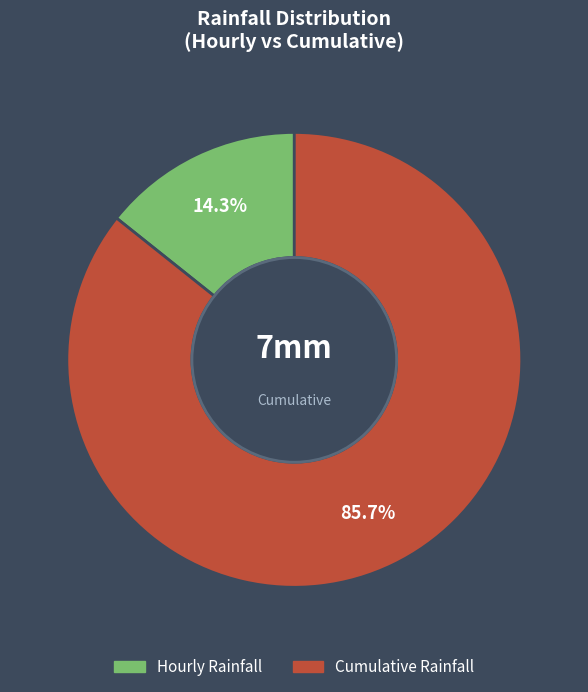

Count the number of slices in the pie.

2